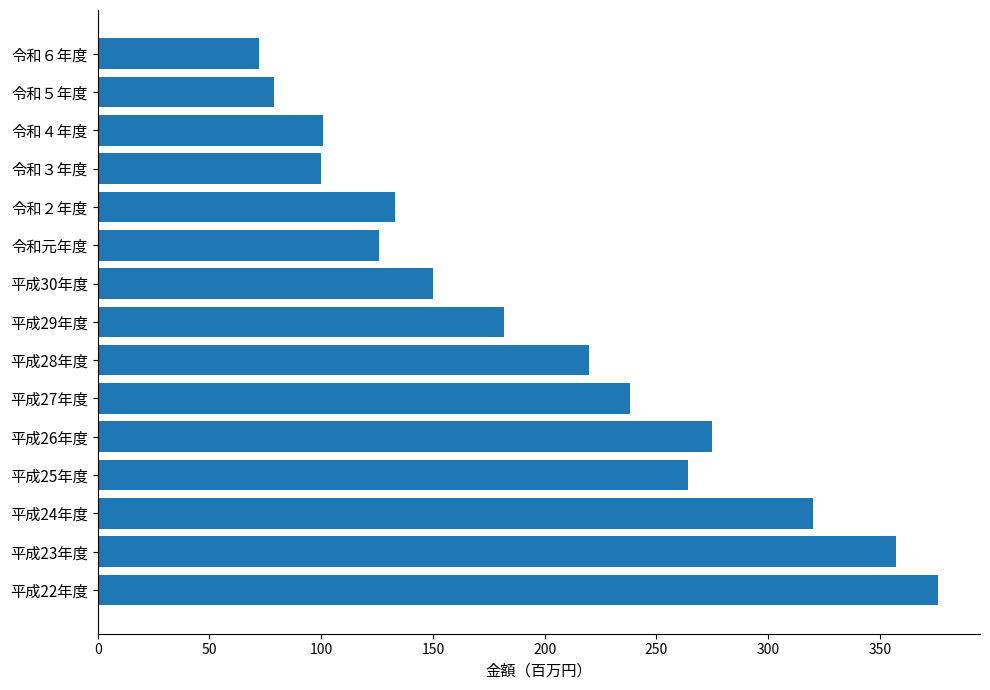

How many bars are there in total?

15